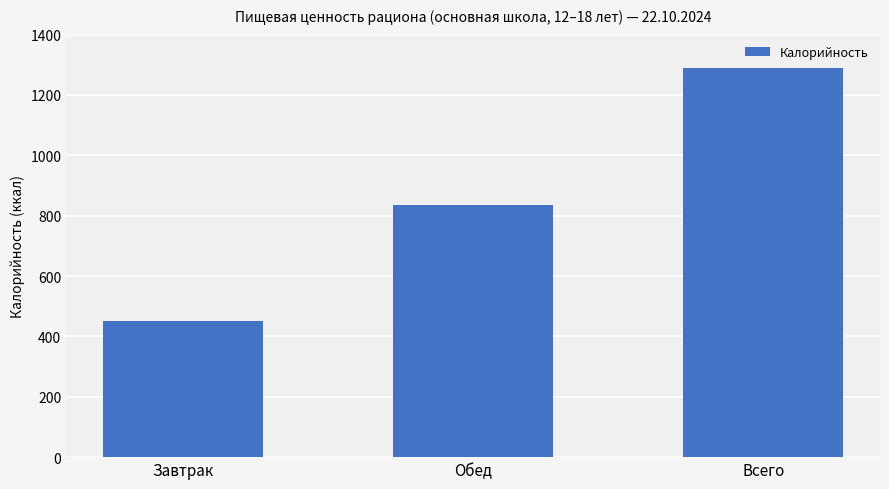

How many data points are less than 836?

1